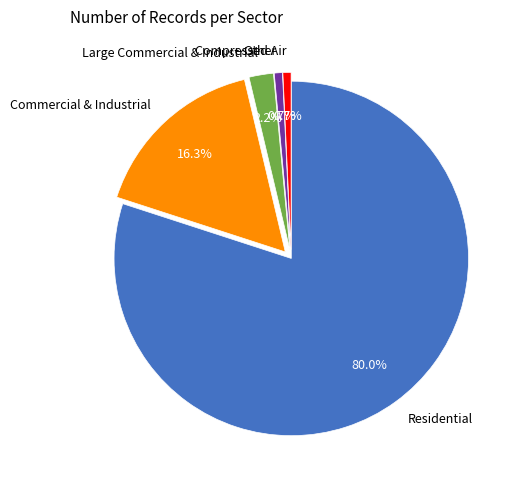

What is the majority slice?

Residential